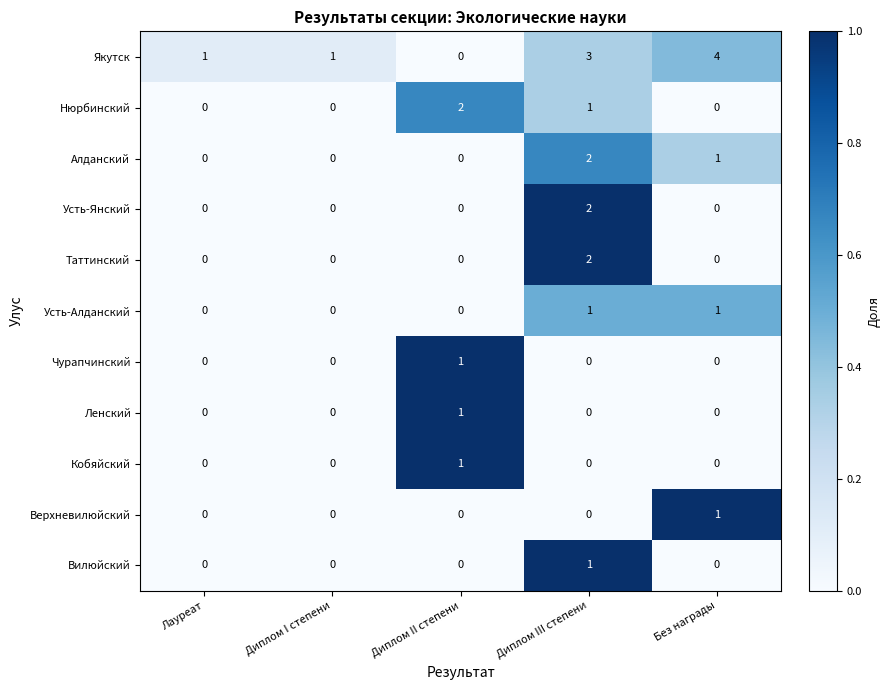

Which label corresponds to the largest value in the chart?

Без награды